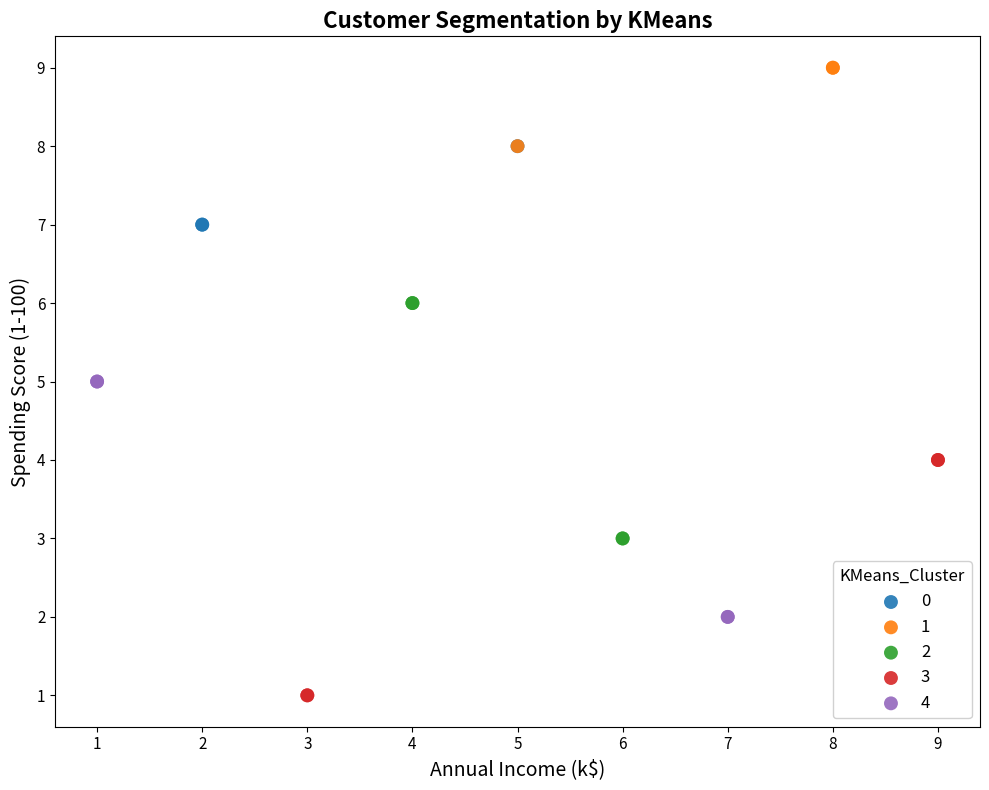

Which series reaches the minimum Y coordinate?

3